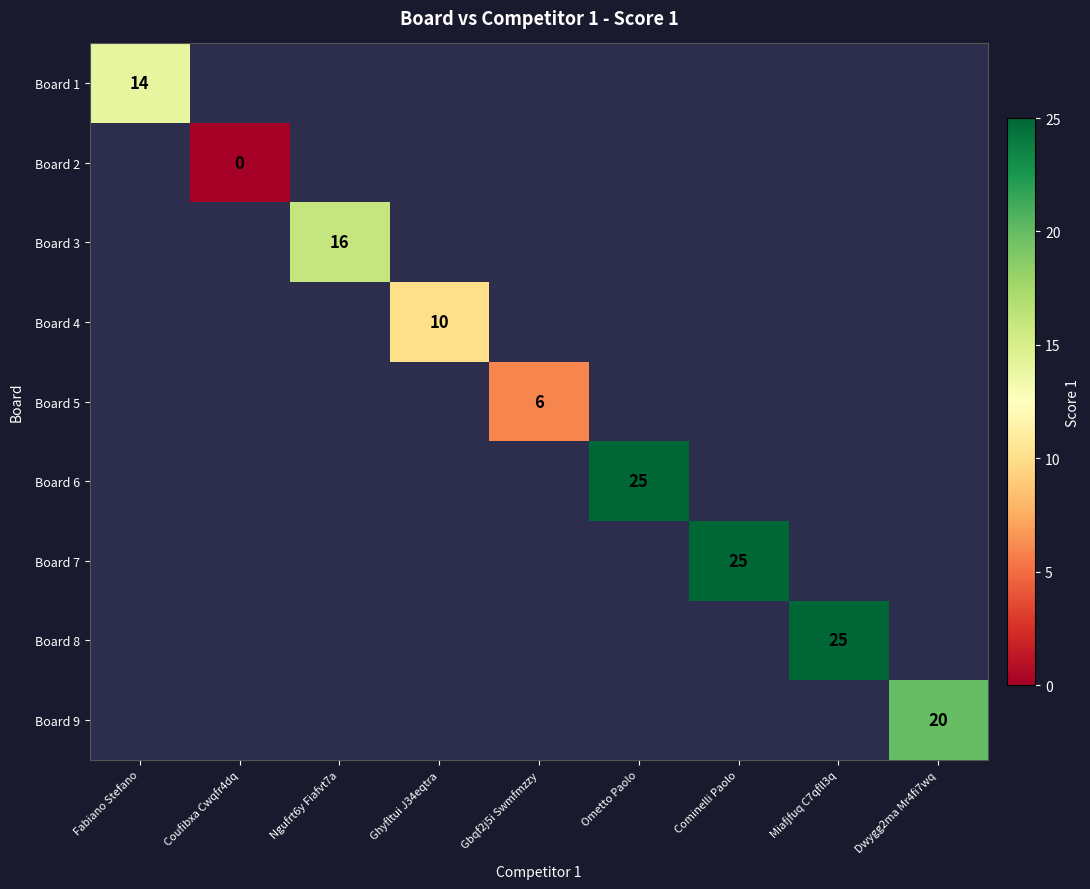

Is it true that Board 4 equals 16 at Ghyfltui J34eqtra?

False